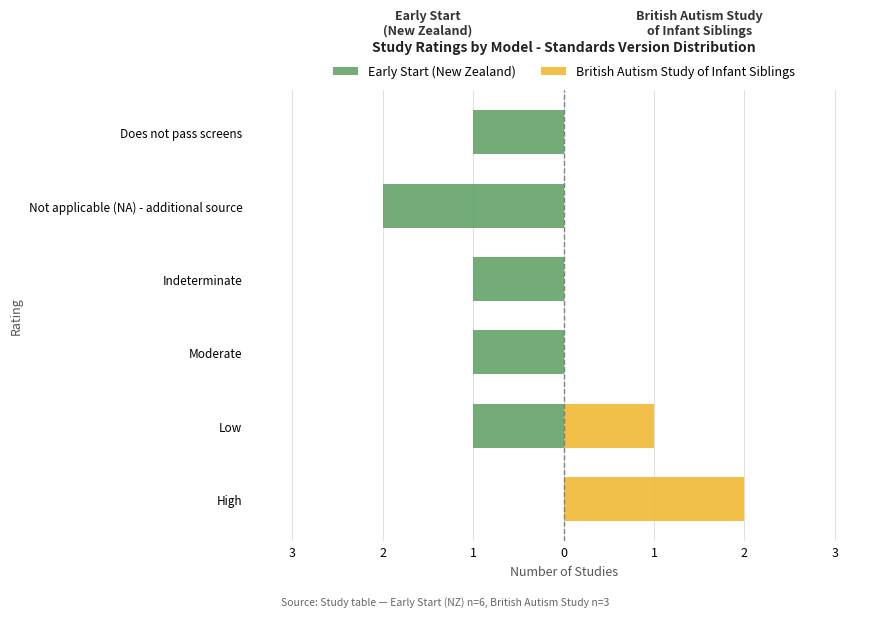

Between High and Indeterminate, which is larger?

High